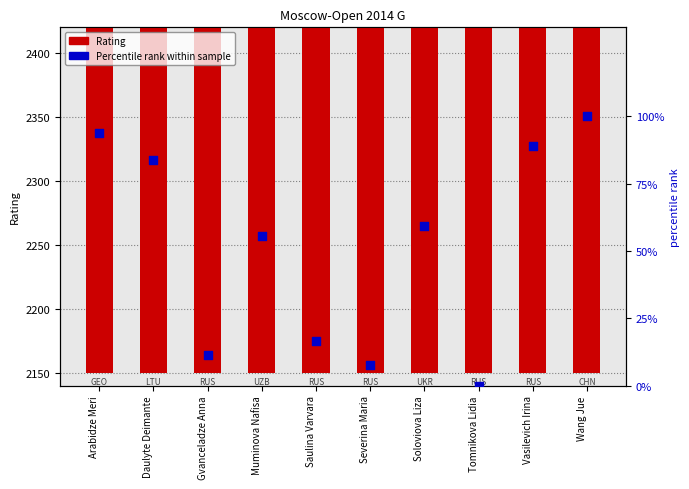

At how many categories does at least one series exceed 1446?

10